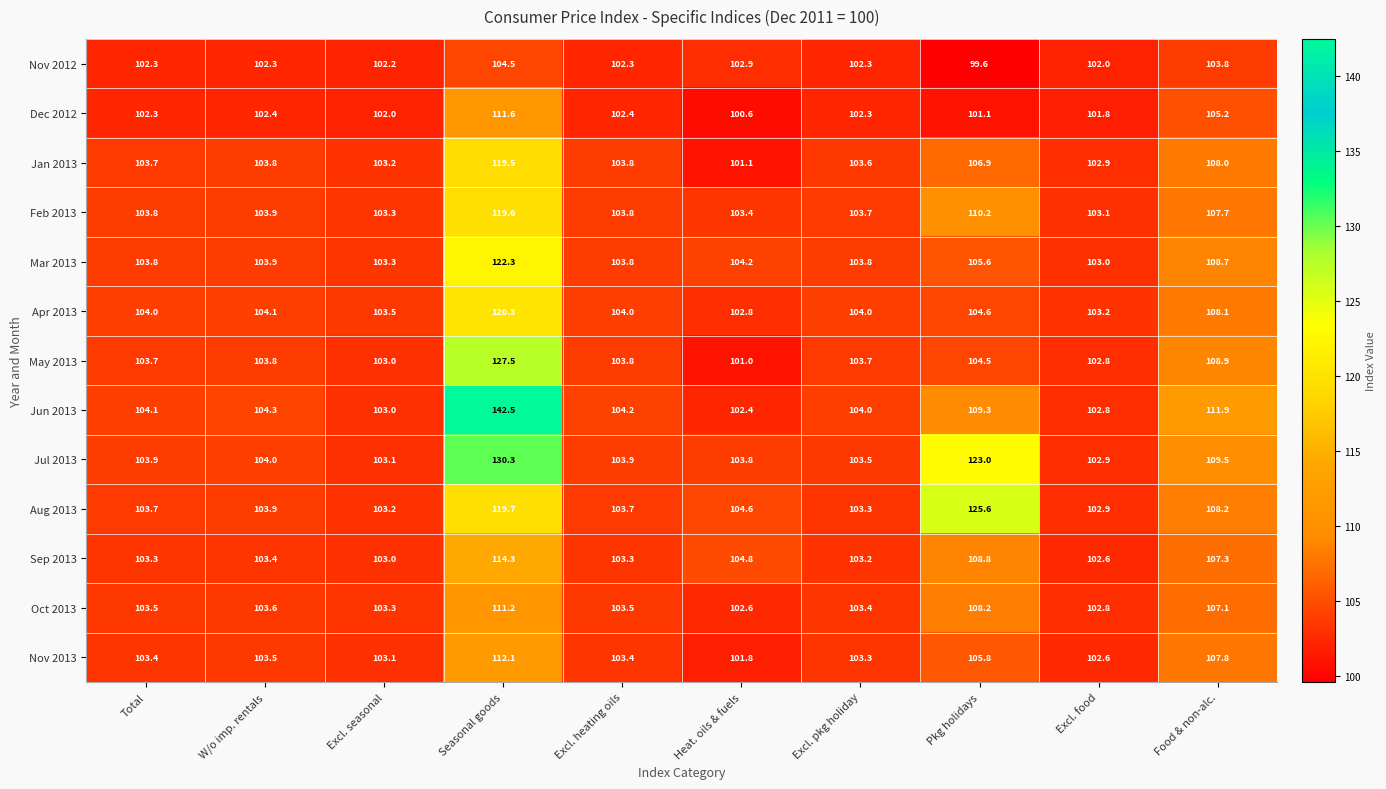

List the series in order of their peak value, highest first.

Jun 2013, Jul 2013, May 2013, Aug 2013, Mar 2013, Apr 2013, Feb 2013, Jan 2013, Sep 2013, Nov 2013, Dec 2012, Oct 2013, Nov 2012